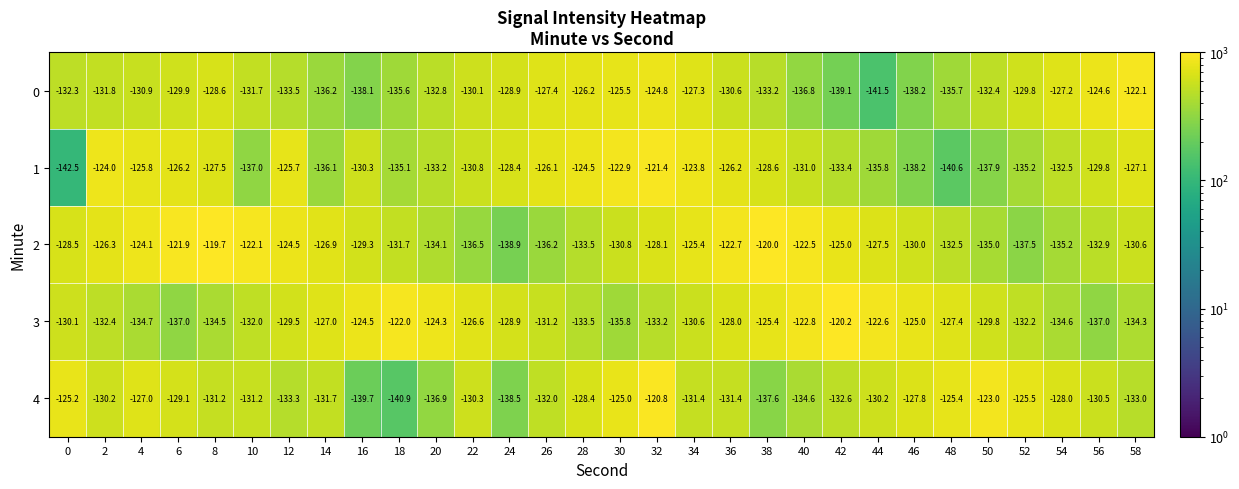

What is the difference between the 0 values at 12 and 24?

4.6